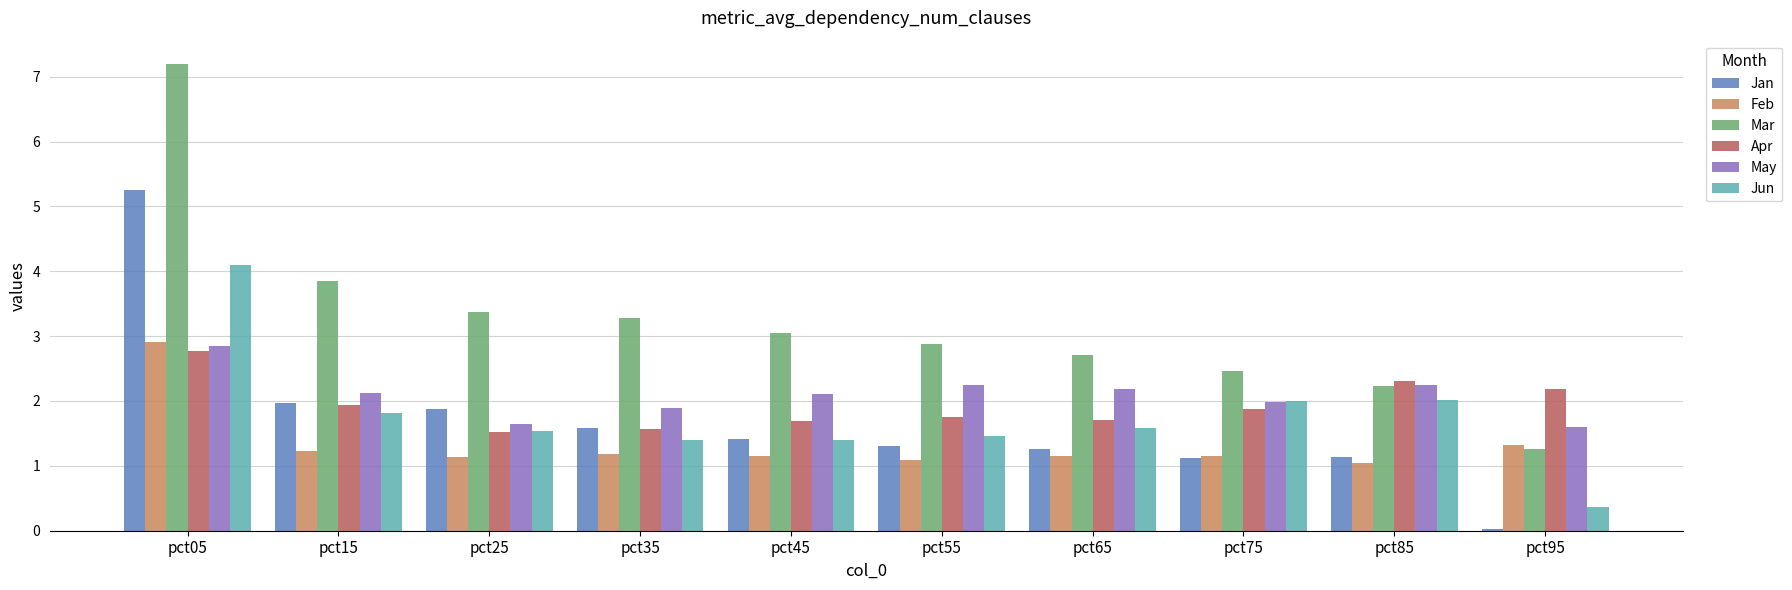

Which series changed the most between pct35 and pct95?

Mar